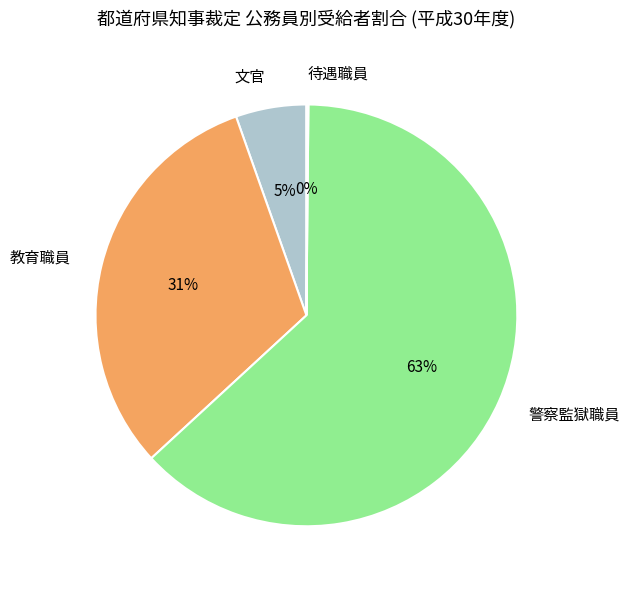

Between 文官 and 警察監獄職員, which is larger?

警察監獄職員